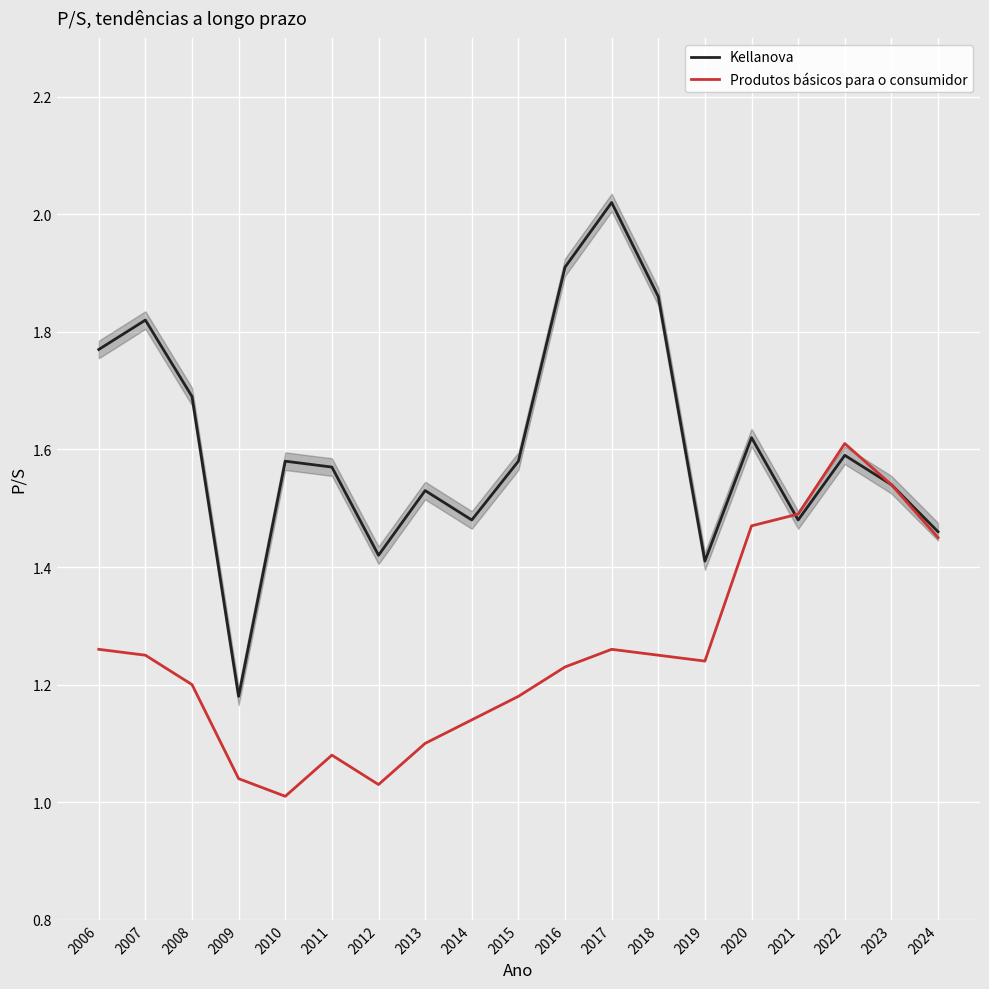

Read the Kellanova value at 2019.

1.4